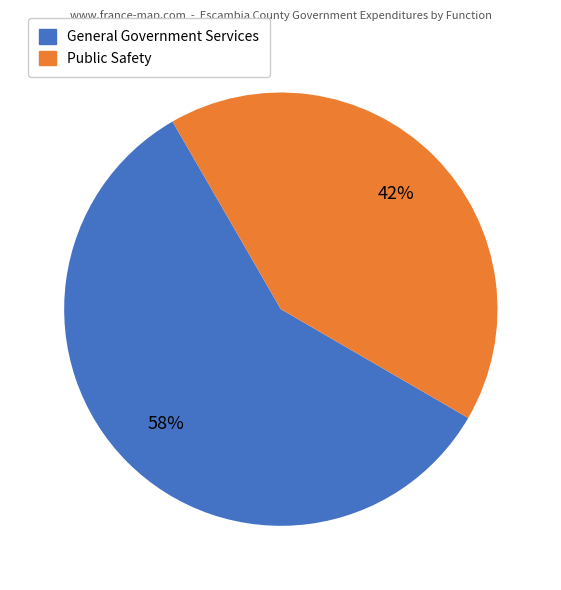

To the nearest percent, what is the average slice percentage?

50%